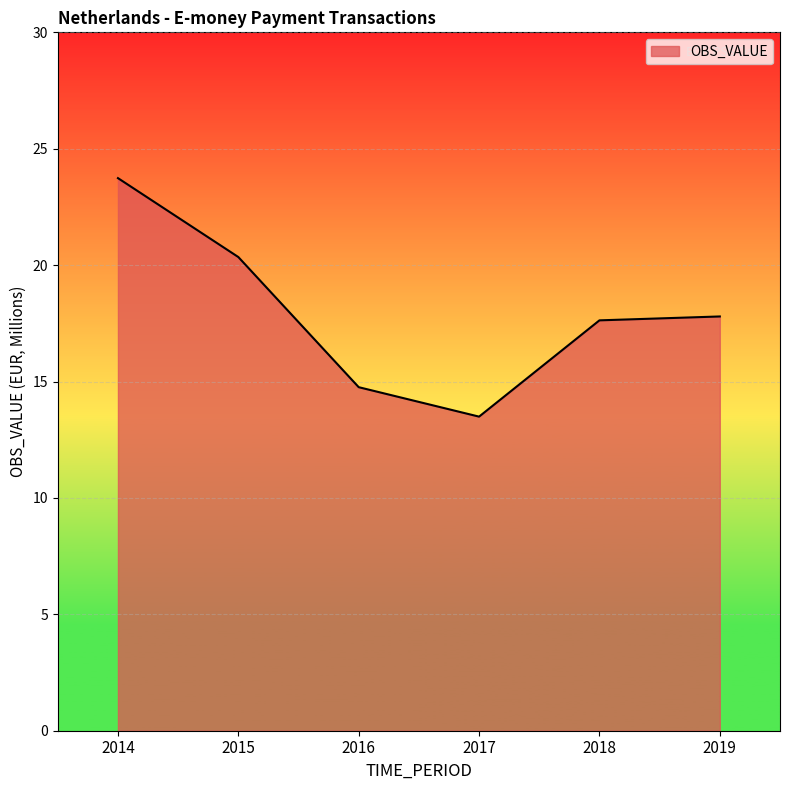

What is the ratio of the value at 2015 to the value at 2014?

0.9